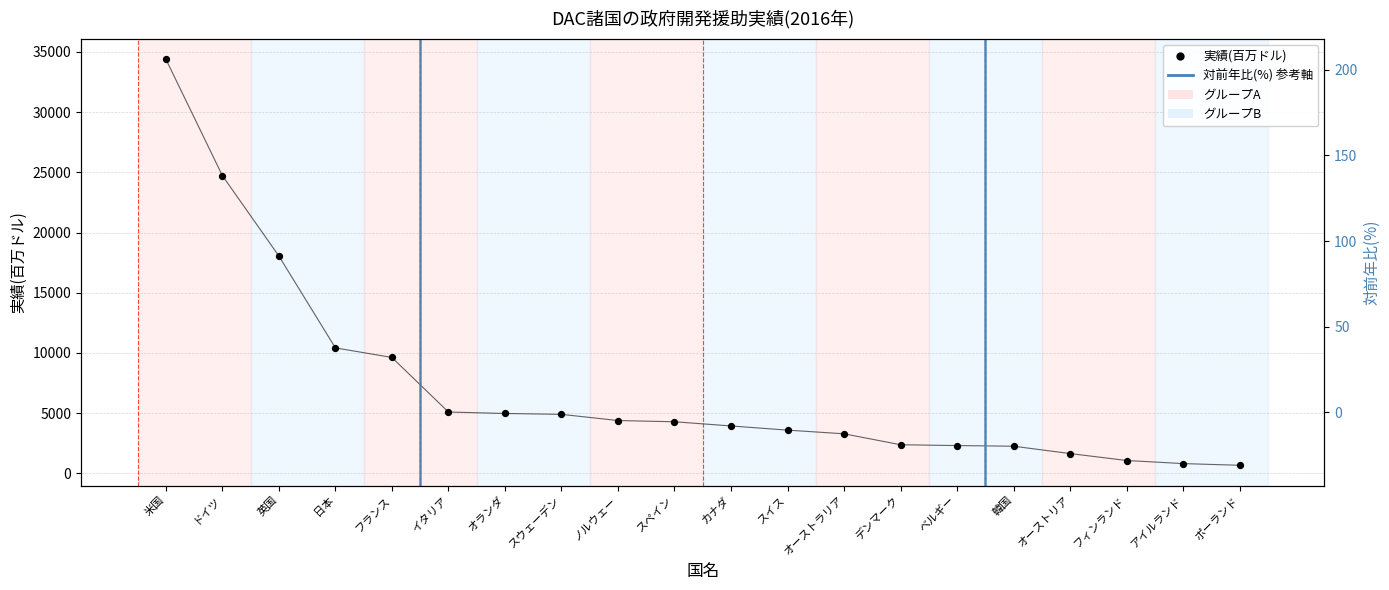

What is the change in value from カナダ to アイルランド?

-3127.8